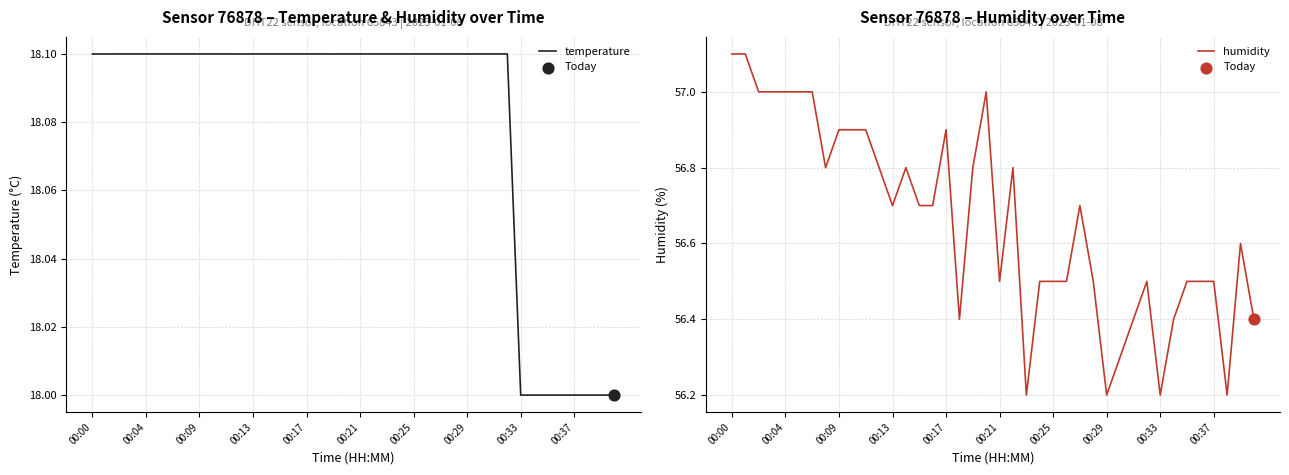

What are all the series names shown in the legend?

temperature, humidity